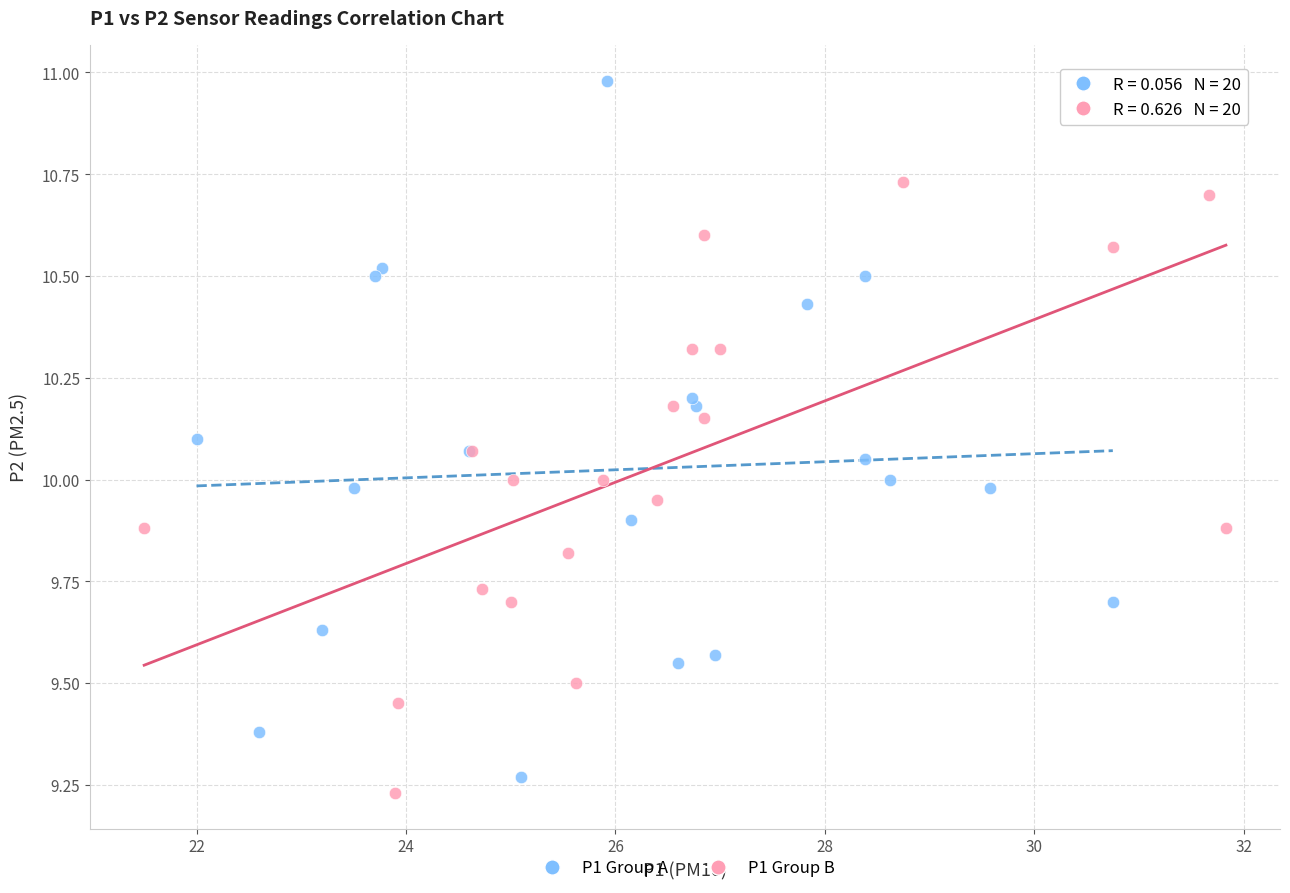

Which series contains the highest Y value?

P1 Group A